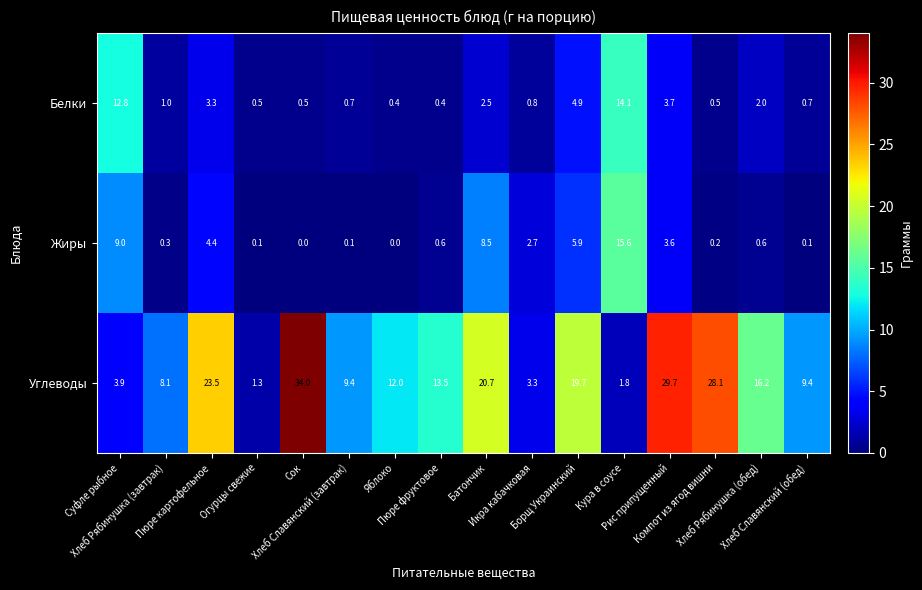

Which series has the largest total across all categories?

Углеводы